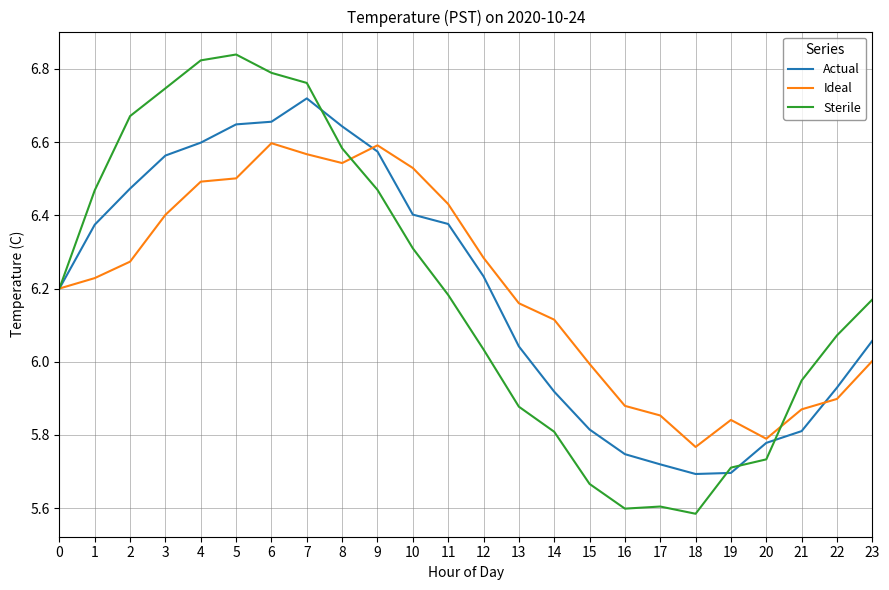

What is the spread (max minus min) of values at 22?

0.2